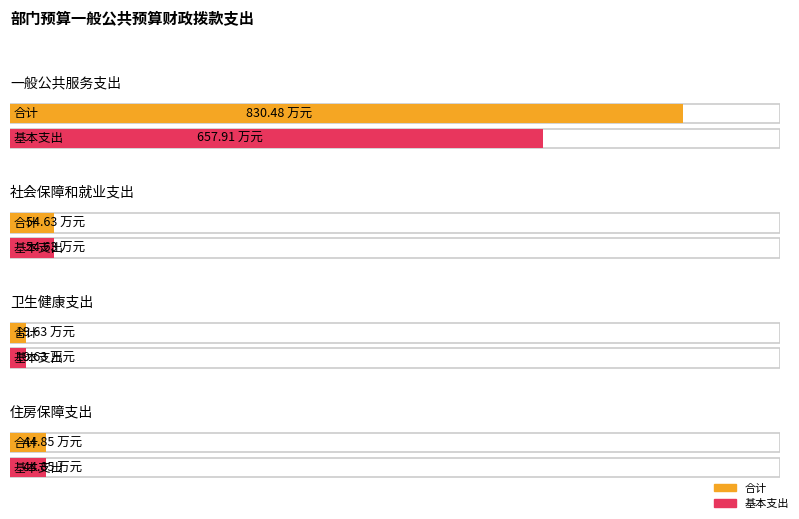

Rank the series at 住房保障支出 from lowest to highest value.

合计, 基本支出